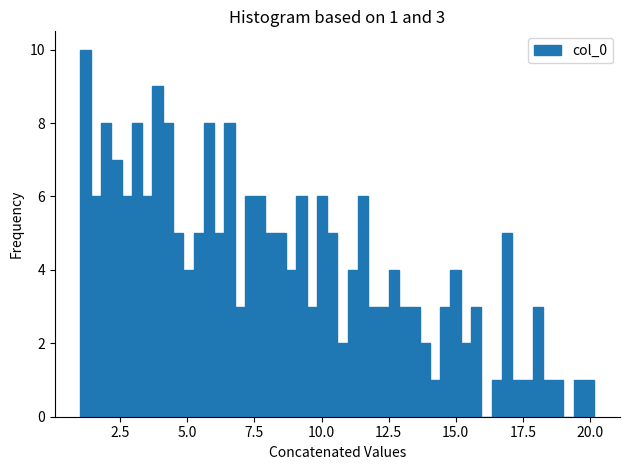

Around what value on the x-axis is the tallest bar? Give the approximate position of its centre, as read against the axis.

1.0